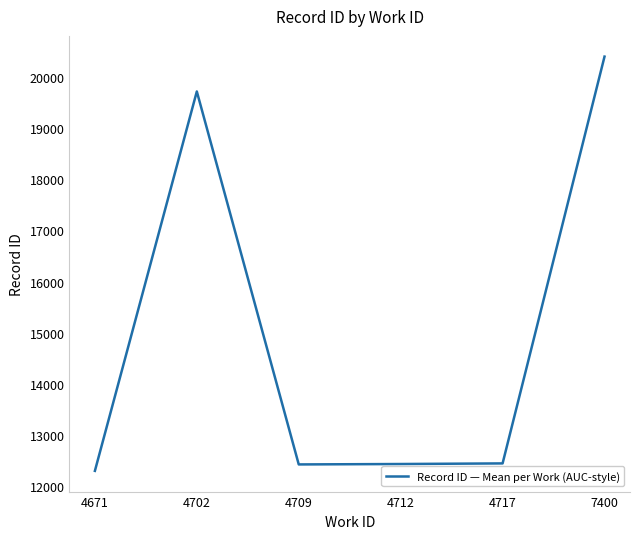

At which label is the value closest to 16347?

4702